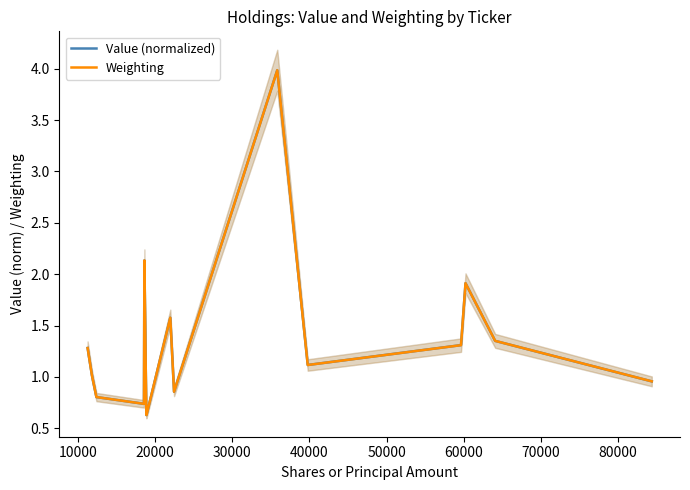

What is the difference between the maximum and minimum values in the Value (normalized) series?

3.4